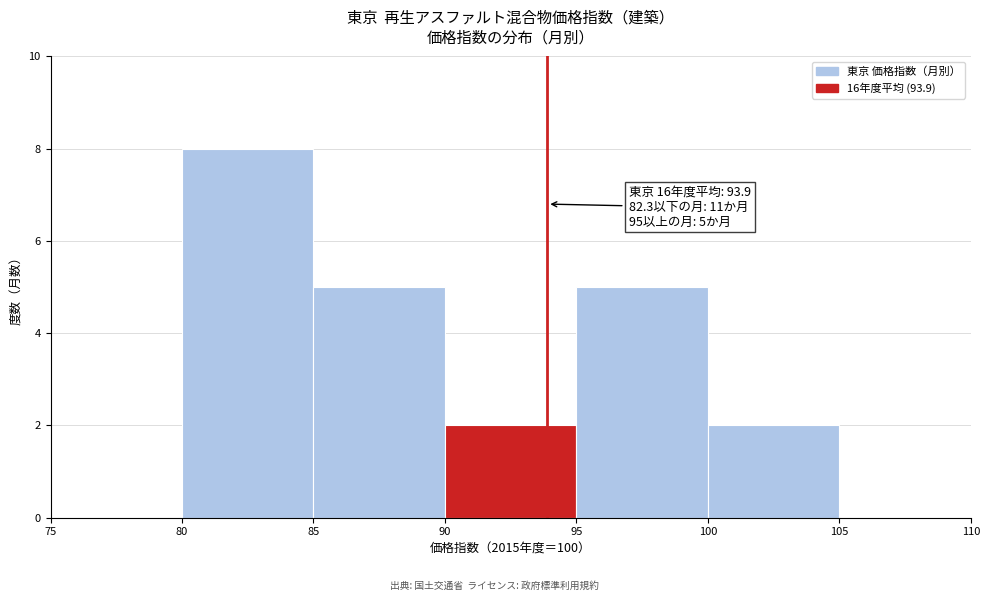

Over which range of the x-axis is the bar tallest?

80 to 85